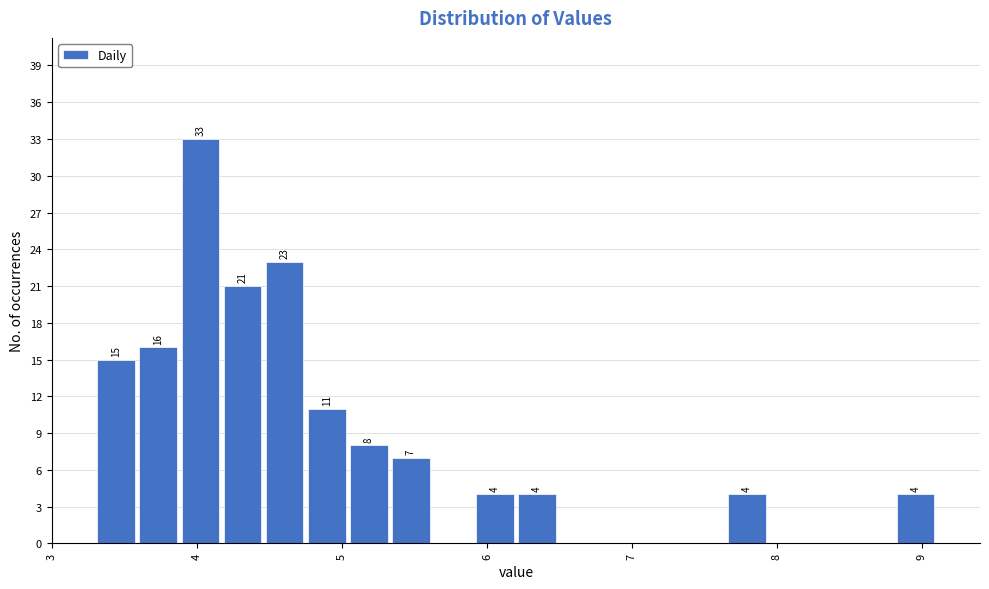

Around what value on the x-axis is the tallest bar? Give the approximate position of its centre, as read against the axis.

4.0